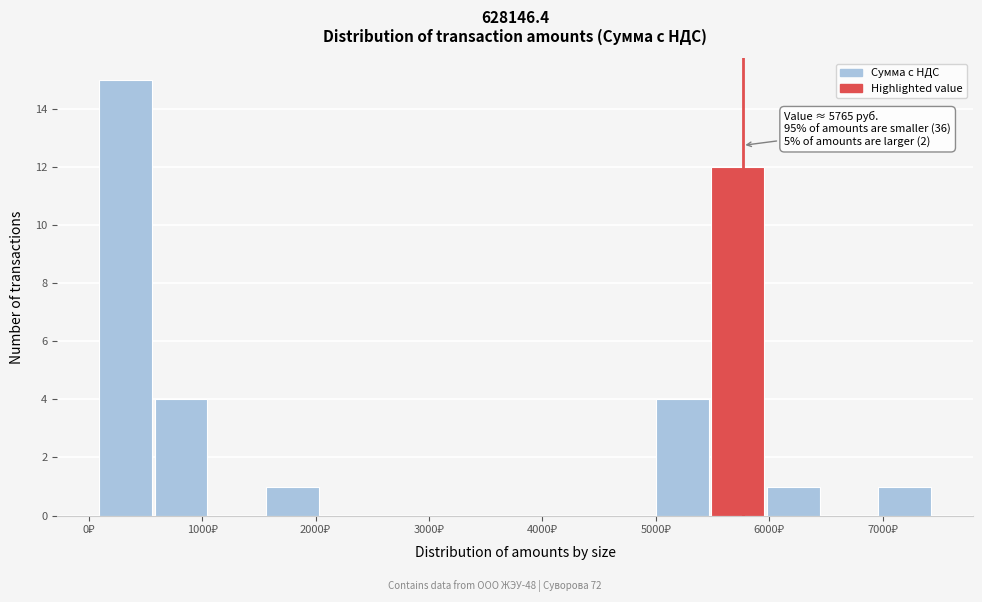

Over which range of the x-axis is the bar tallest?

100 to 600